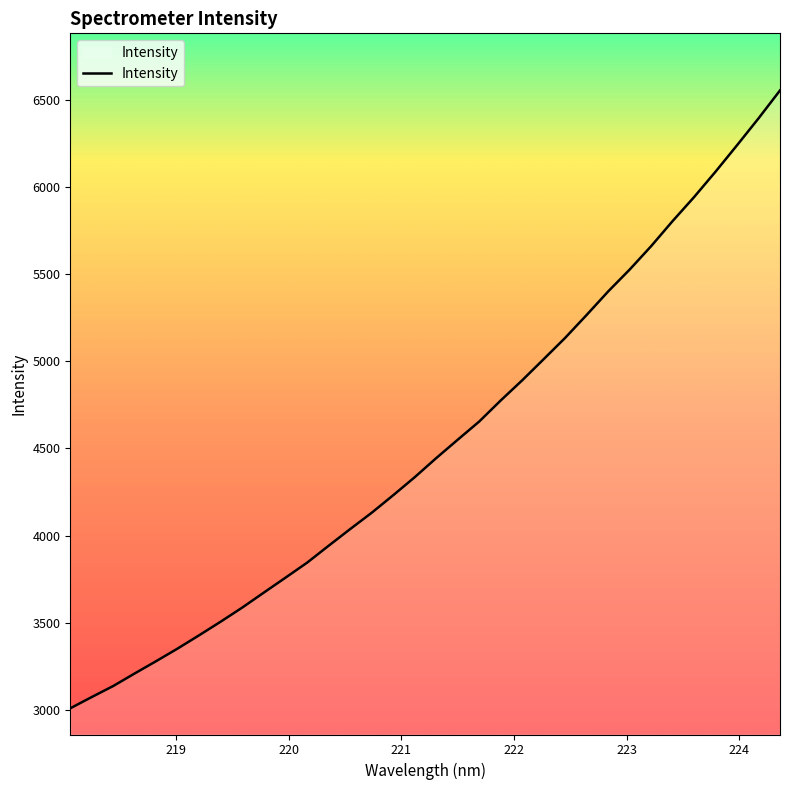

What is the greatest value displayed?

6555.5